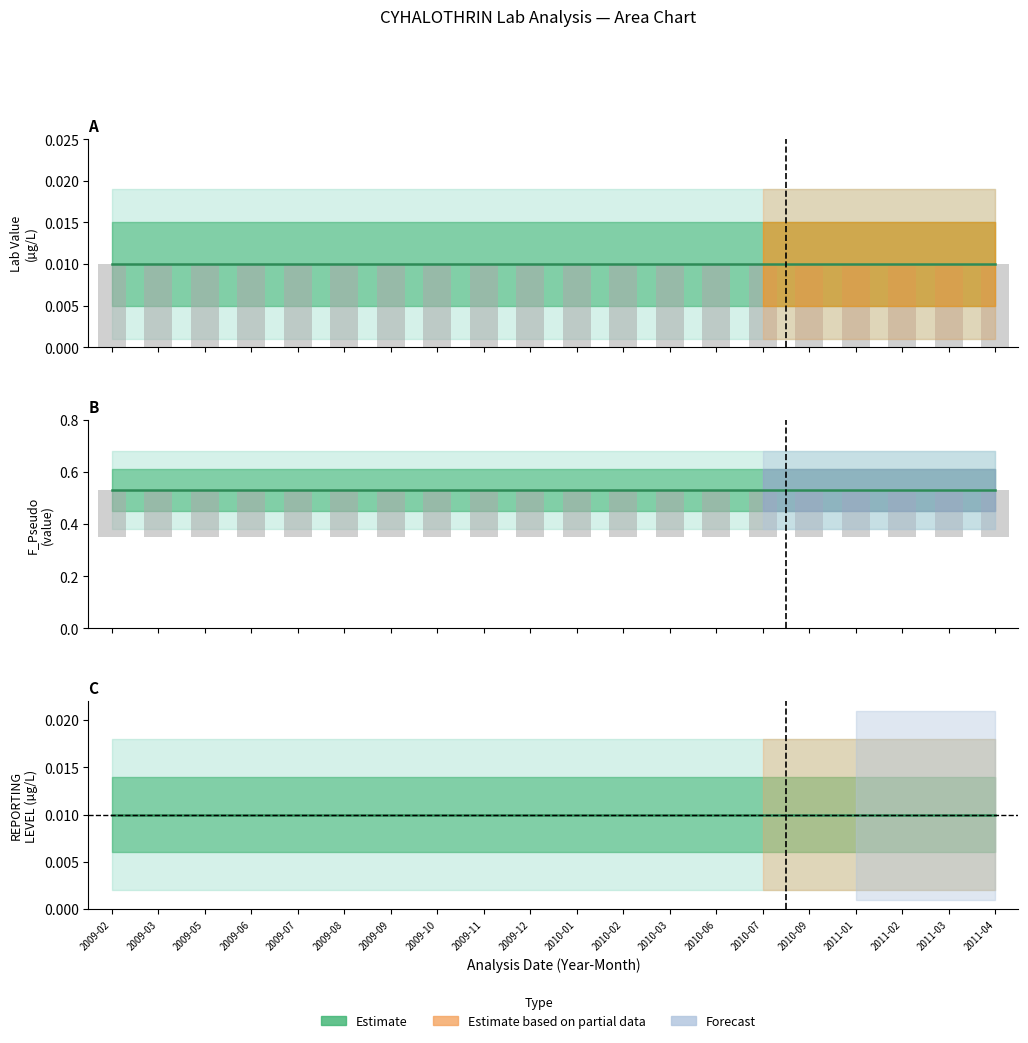

Reading left to right, what are all the values shown in this chart?

Lab Value: 0.0	0.0	0.0	0.0	0.0	0.0	0.0	0.0	0.0	0.0	0.0	0.0	0.0	0.0	0.0	0.0	0.0	0.0	0.0	0.0
F_Pseudo: 0.5	0.5	0.5	0.5	0.5	0.5	0.5	0.5	0.5	0.5	0.5	0.5	0.5	0.5	0.5	0.5	0.5	0.5	0.5	0.5